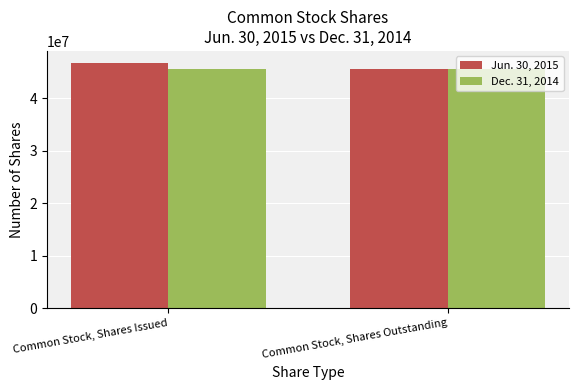

Rank the series by their average value, from highest to lowest.

Jun. 30, 2015, Dec. 31, 2014